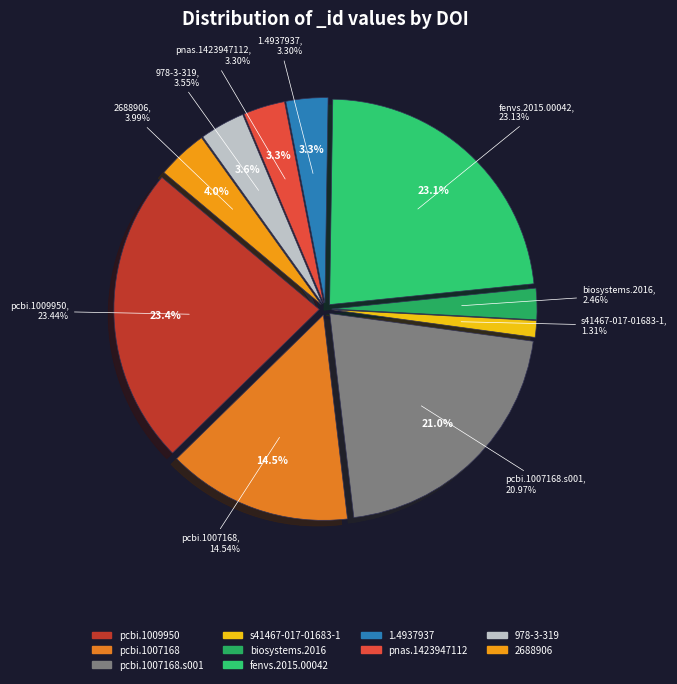

How many segments does this pie chart have?

10